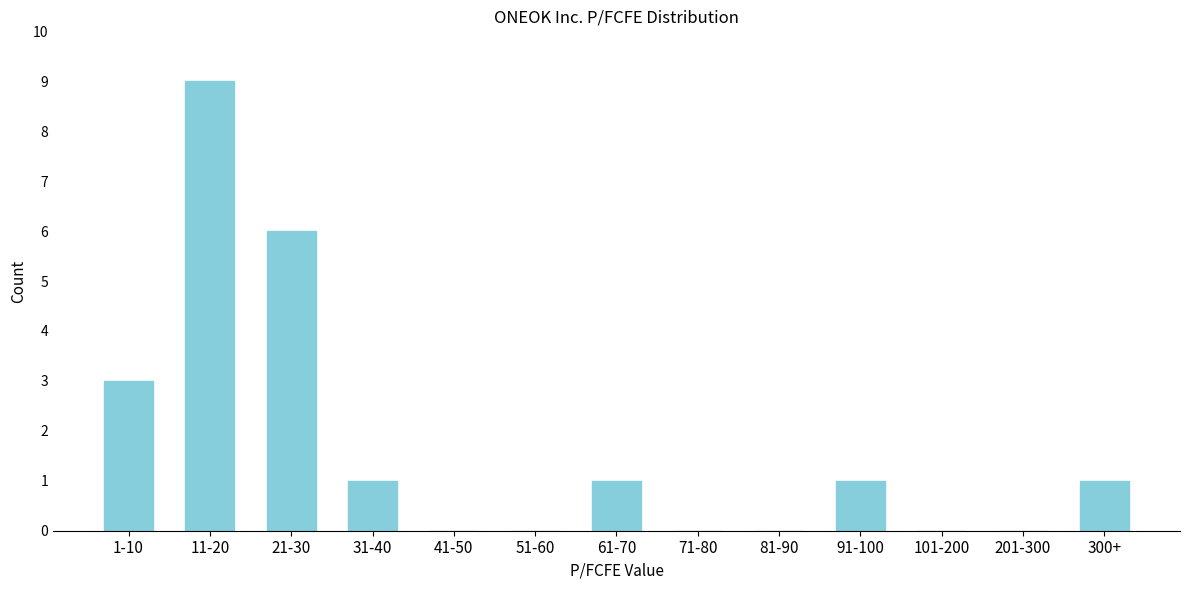

Reading left to right, what are all the values shown in this chart?

1-10=3	11-20=9	21-30=6	31-40=1	41-50=0	51-60=0	61-70=1	71-80=0	81-90=0	91-100=1	101-200=0	201-300=0	300+=1